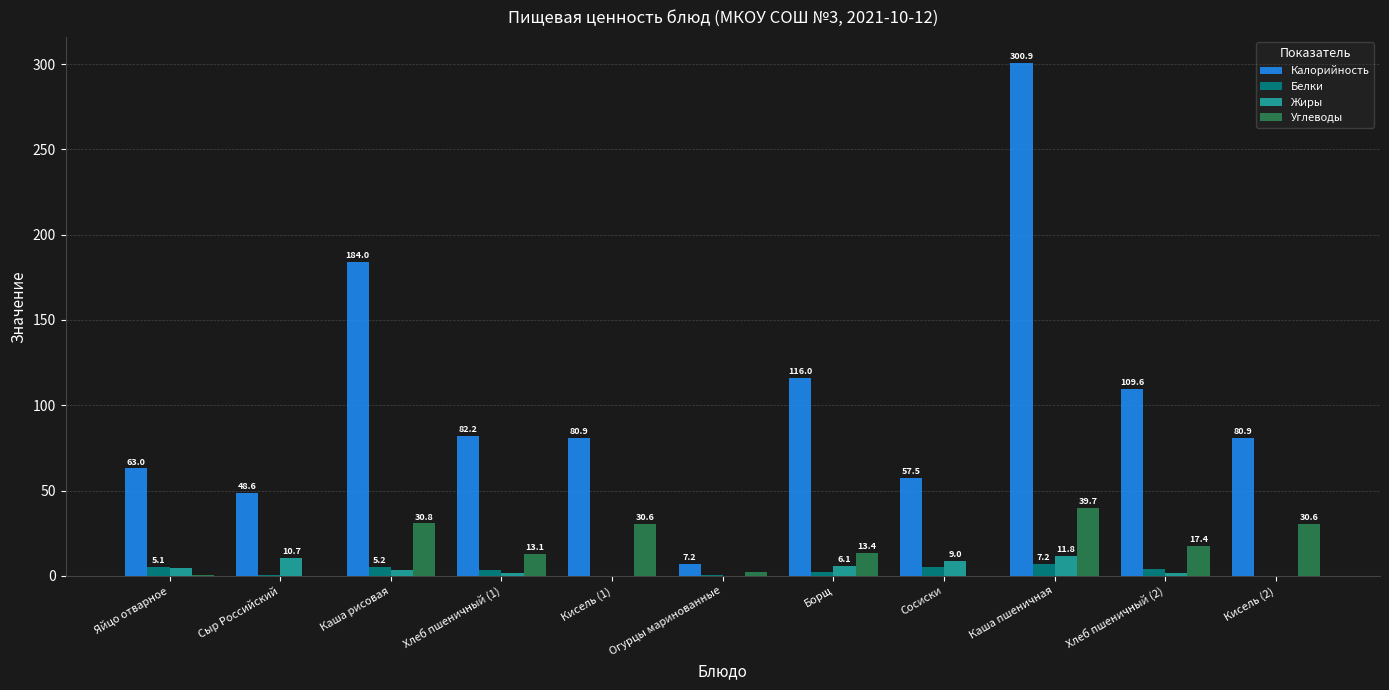

The value of Жиры at Кисель (2) is 0.0. True or false?

True